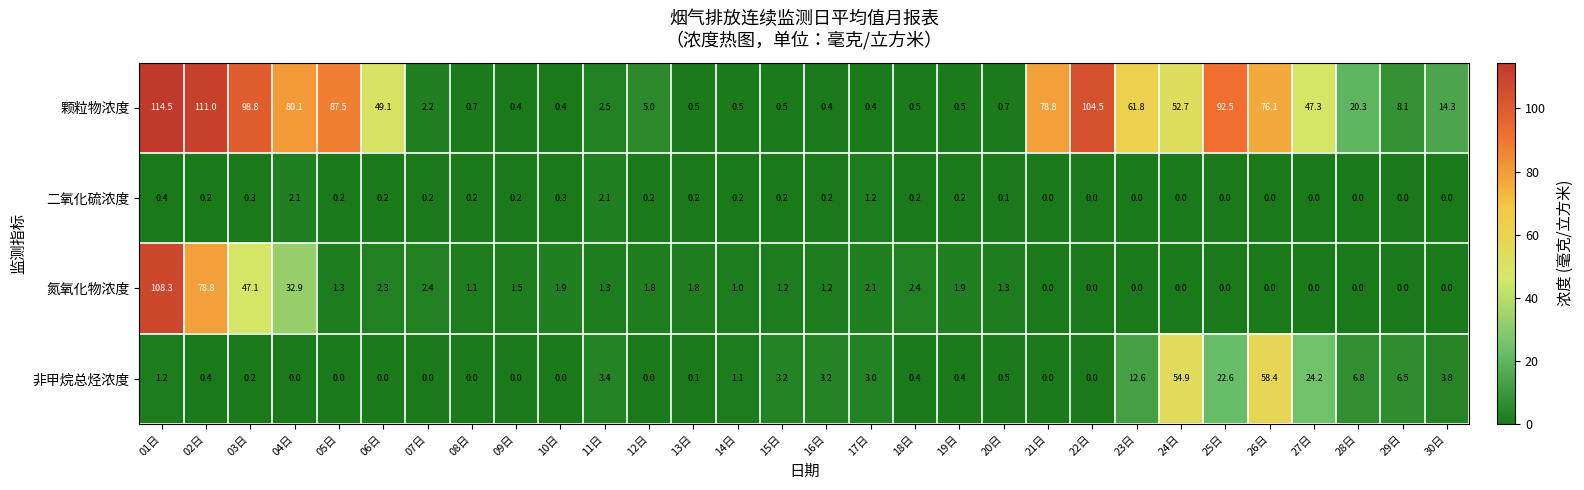

At 09日, list the series in order from smallest to largest.

非甲烷总烃浓度, 二氧化硫浓度, 颗粒物浓度, 氮氧化物浓度